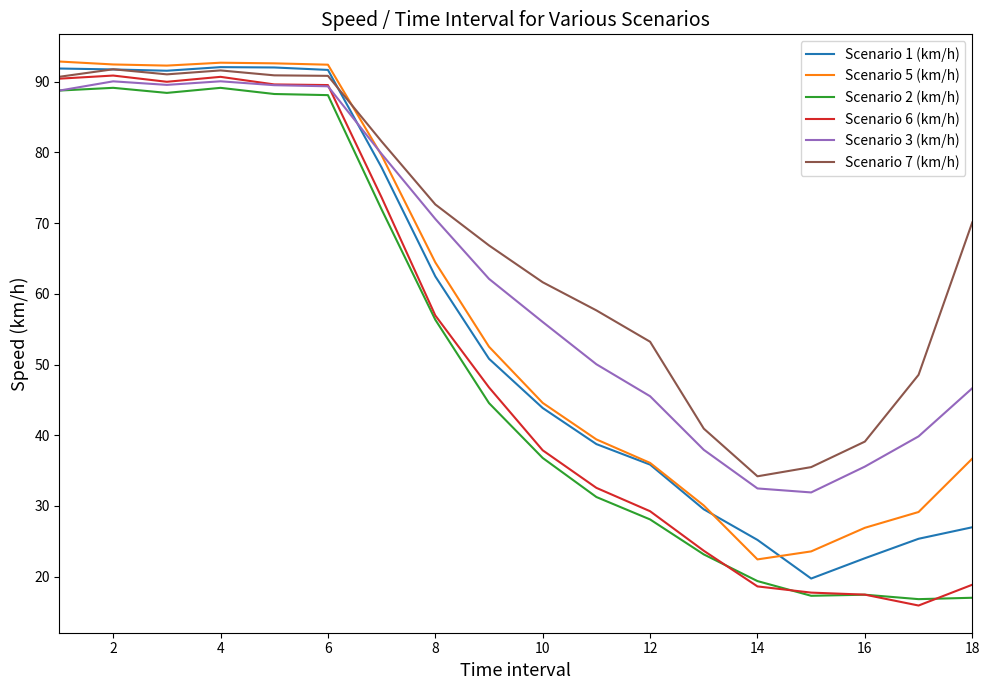

What is the greatest value displayed?

92.9